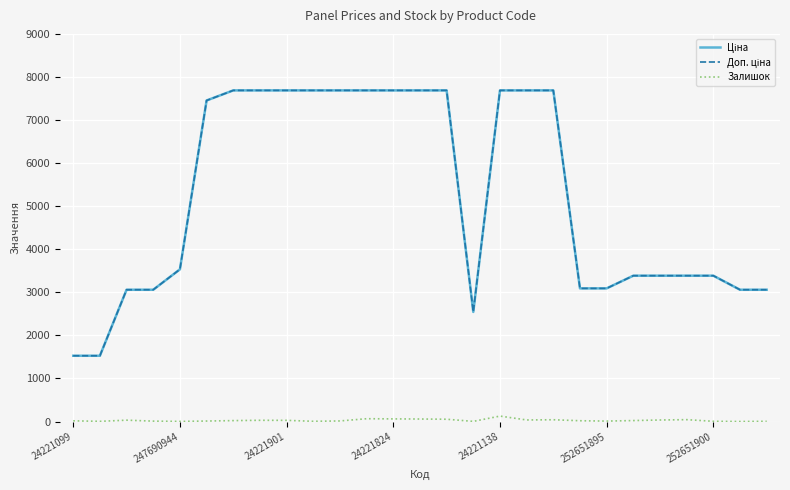

What is the maximum value shown in the chart?

7688.0